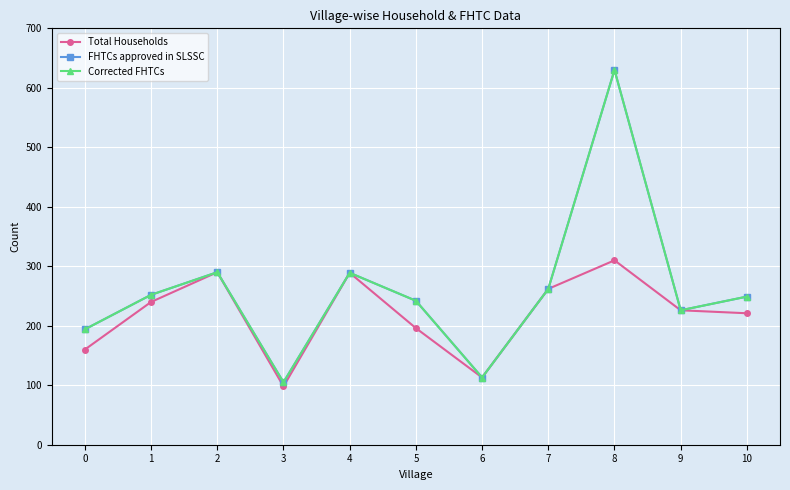

Reading left to right, extract all data points from this chart.

Total Households: 0=160	1=240	2=290	3=98	4=289	5=196	6=113	7=262	8=310	9=226	10=221
FHTCs approved in SLSSC: 0=194	1=252	2=290	3=105	4=289	5=242	6=113	7=262	8=630	9=226	10=249
Corrected FHTCs: 0=194	1=252	2=290	3=105	4=289	5=242	6=113	7=262	8=630	9=226	10=249